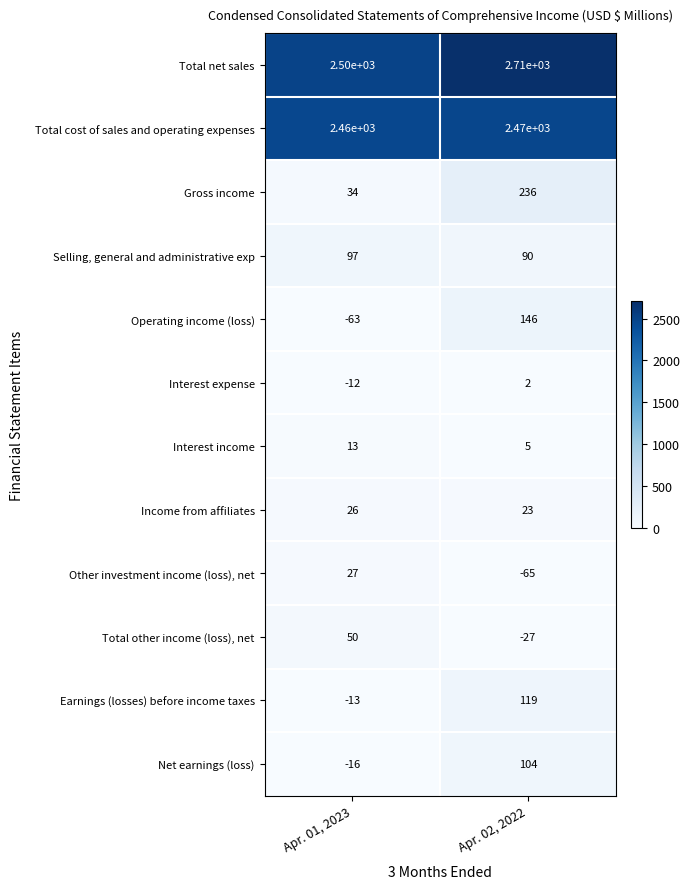

What is the sum of all Operating income (loss) values?

83